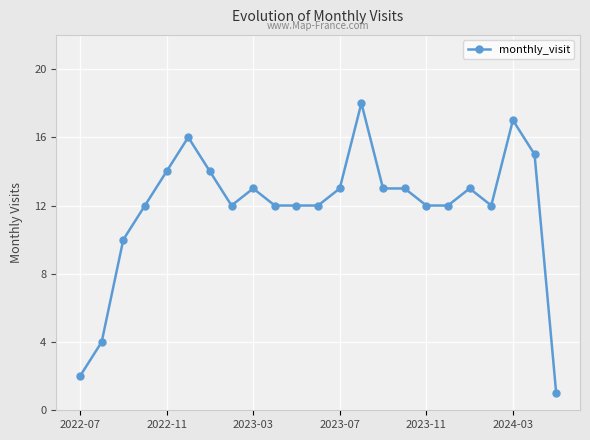

What is the value of the 11th point from the left?

12